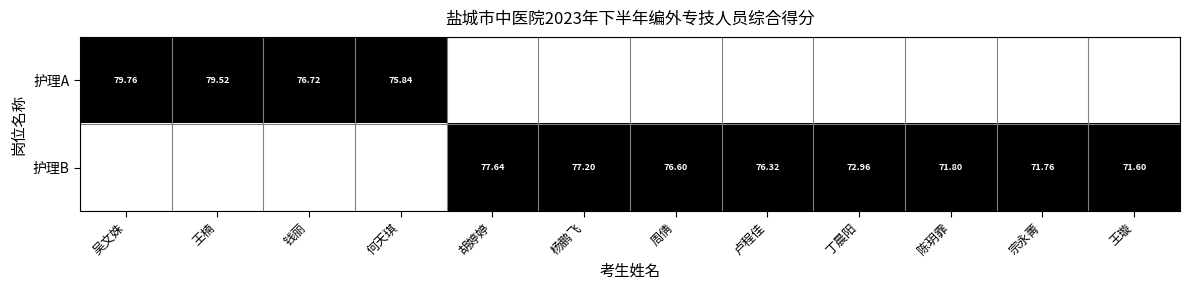

How many categories are shown in the chart?

12